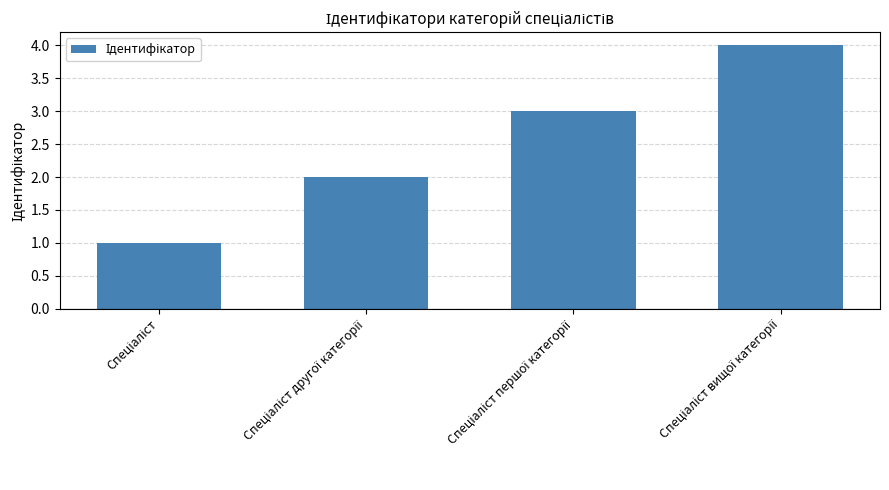

What is the difference between the maximum and minimum values?

3